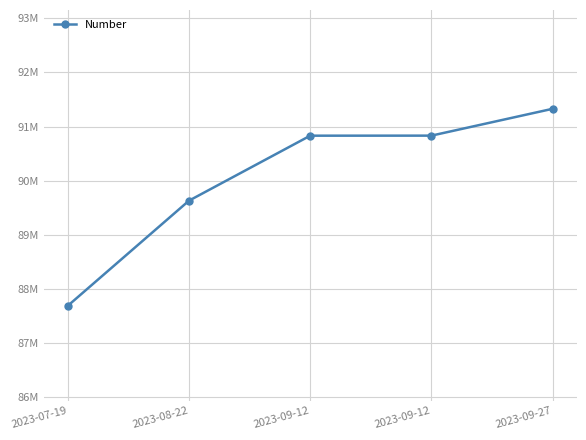

Does the chart have visible grid lines?

Yes